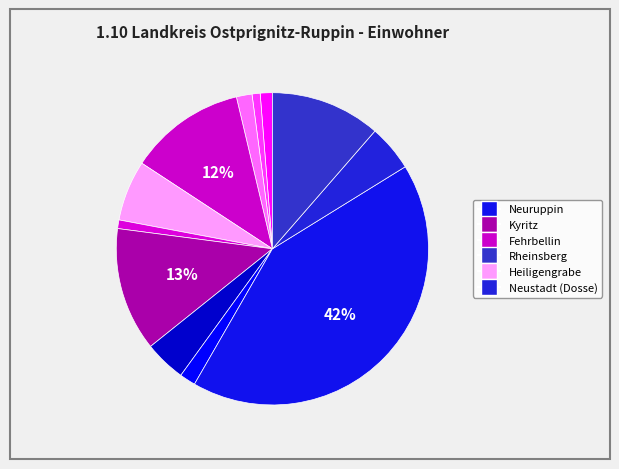

How many segments does this pie chart have?

12